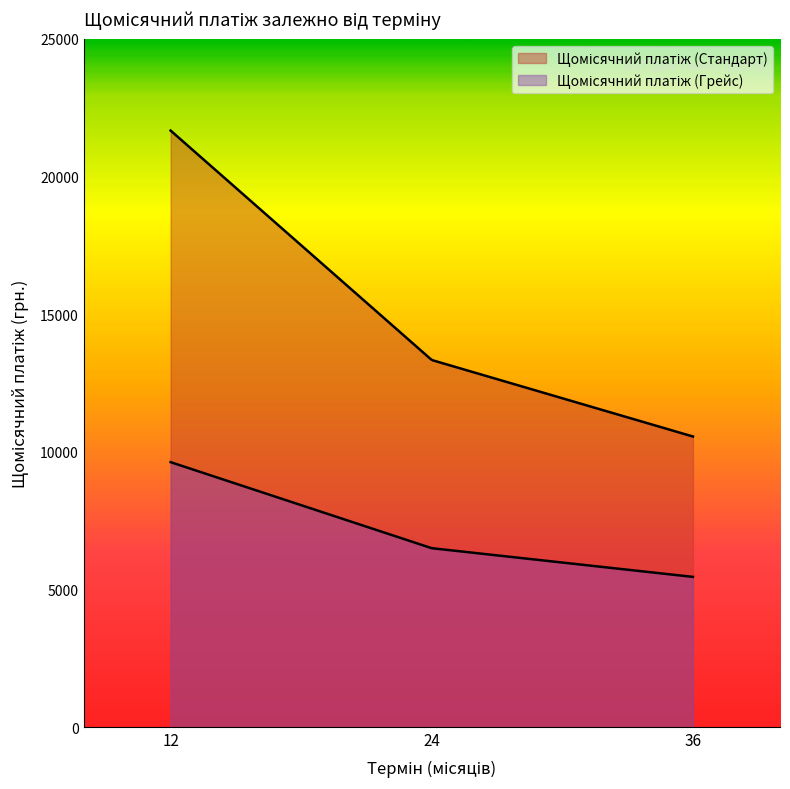

How many lines are shown in the chart?

2